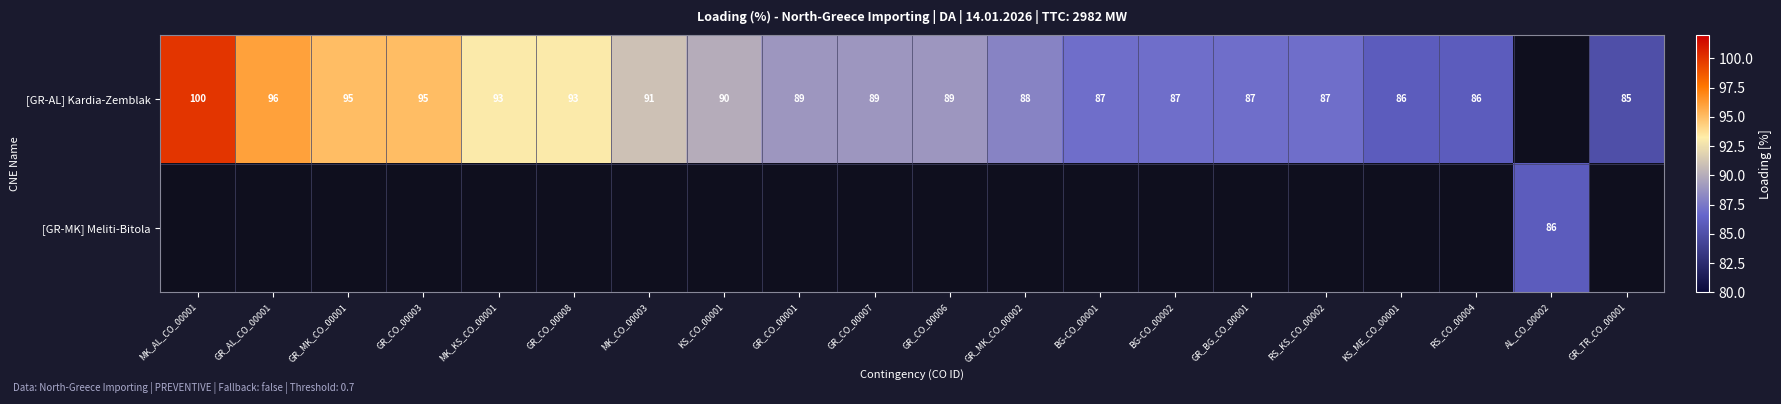

What is the sum of the [GR-AL] Kardia-Zemblak values at RS_KS_CO_00002 and GR_CO_00008?

180